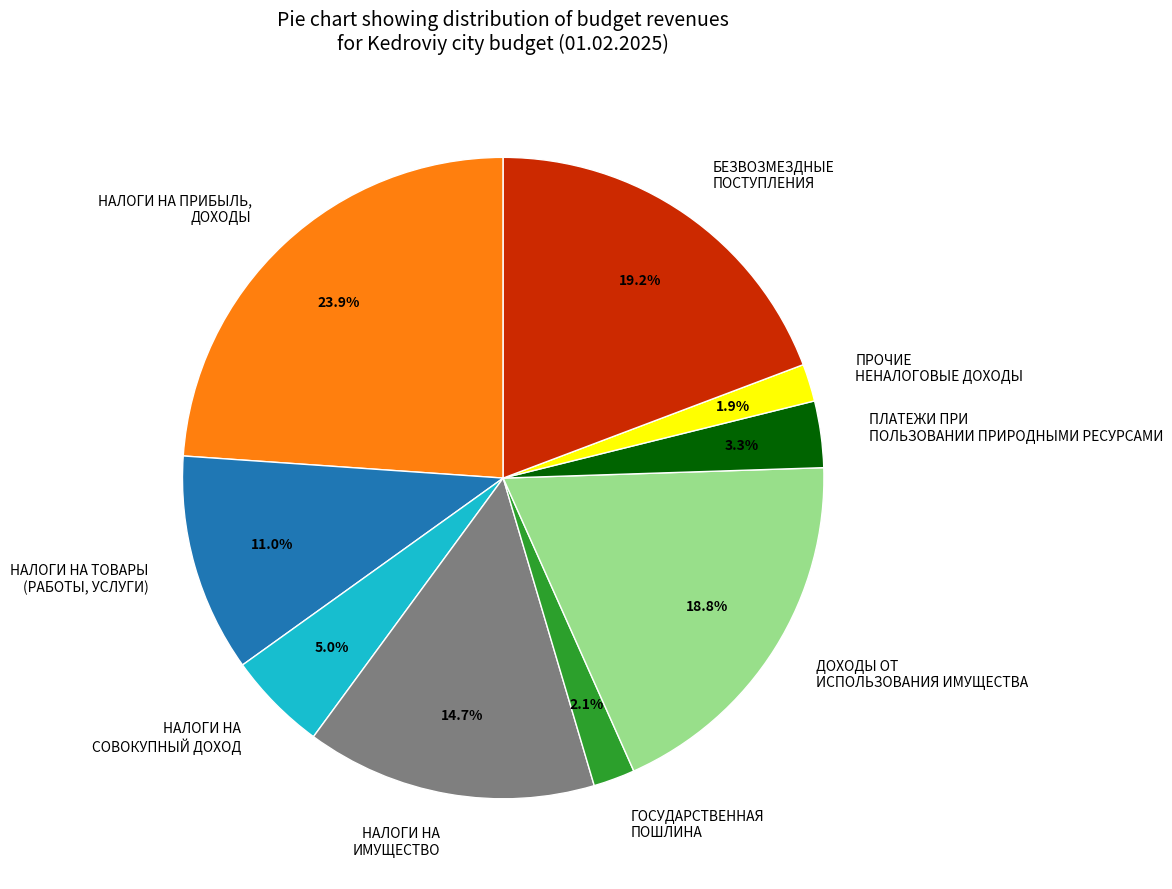

Count the number of slices in the pie.

9